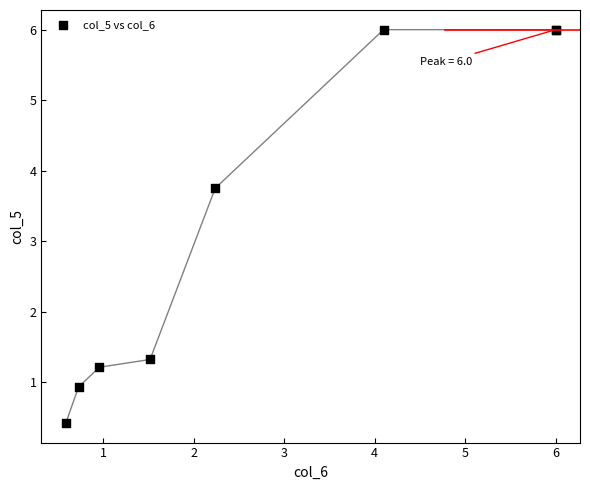

What Y value in the scatter plot is closest to 3?

3.8